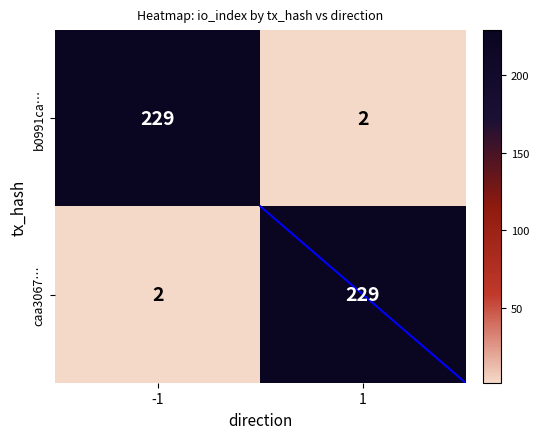

What is the difference between the maximum and minimum values in the caa3067… series?

227